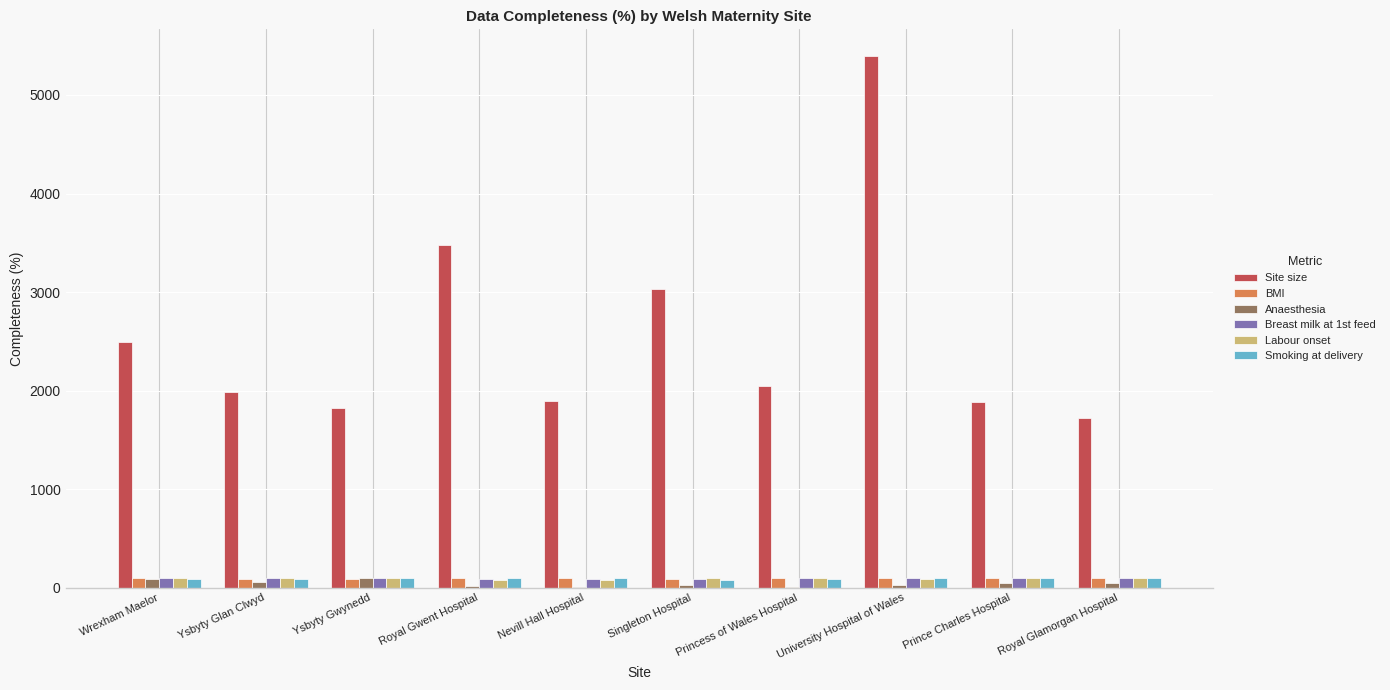

At which category does the chart reach its peak across all series?

University Hospital of Wales